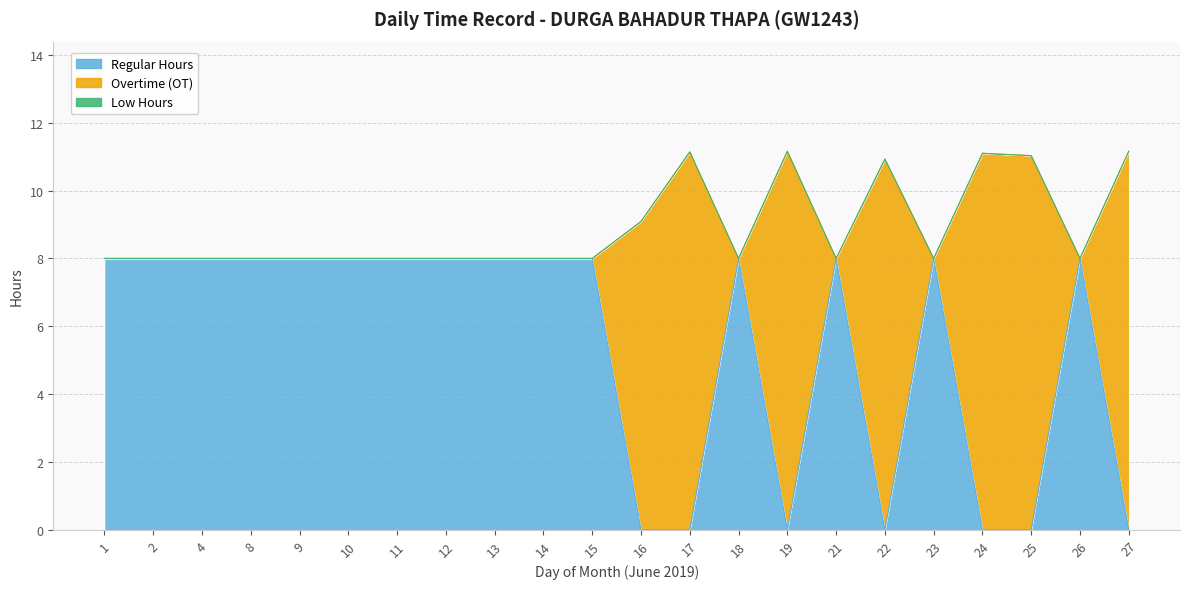

Rank the series by their maximum value, from highest to lowest.

Overtime (OT), Regular Hours, Low Hours